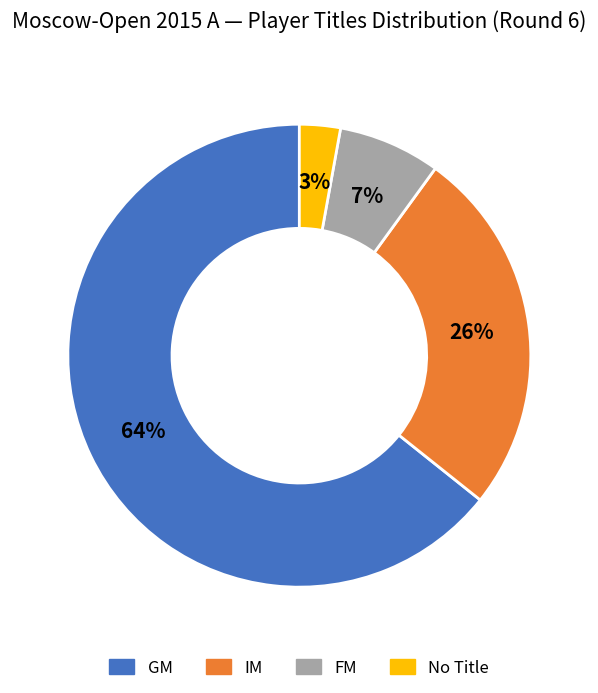

To the nearest percent, what is the difference between the largest and smallest slice percentages?

61%